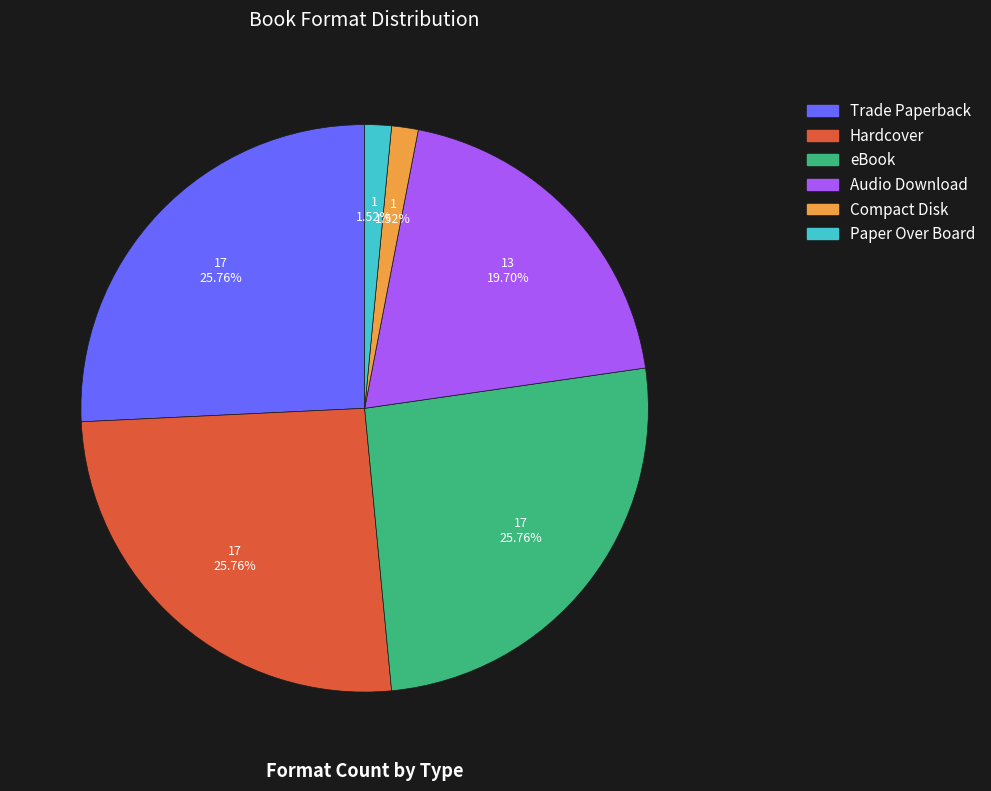

Between Audio Download and Paper Over Board, which is larger?

Audio Download